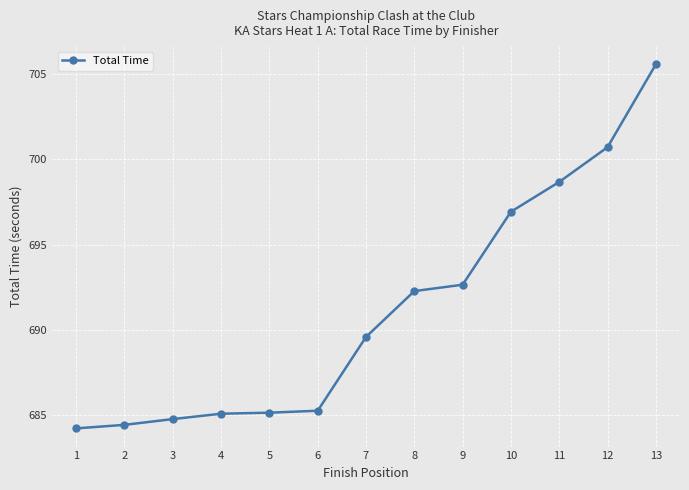

Which has a higher value, 1 or 11?

11